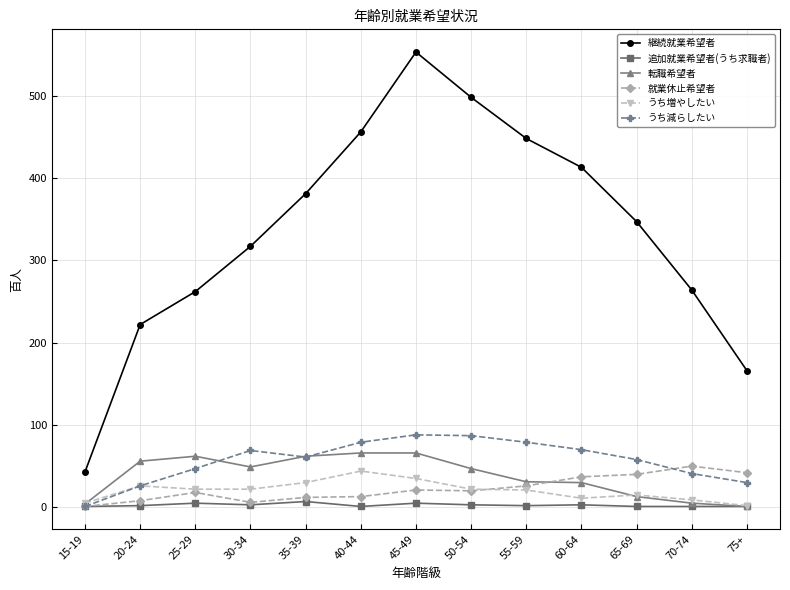

At which category is the sum across all series the highest?

45-49